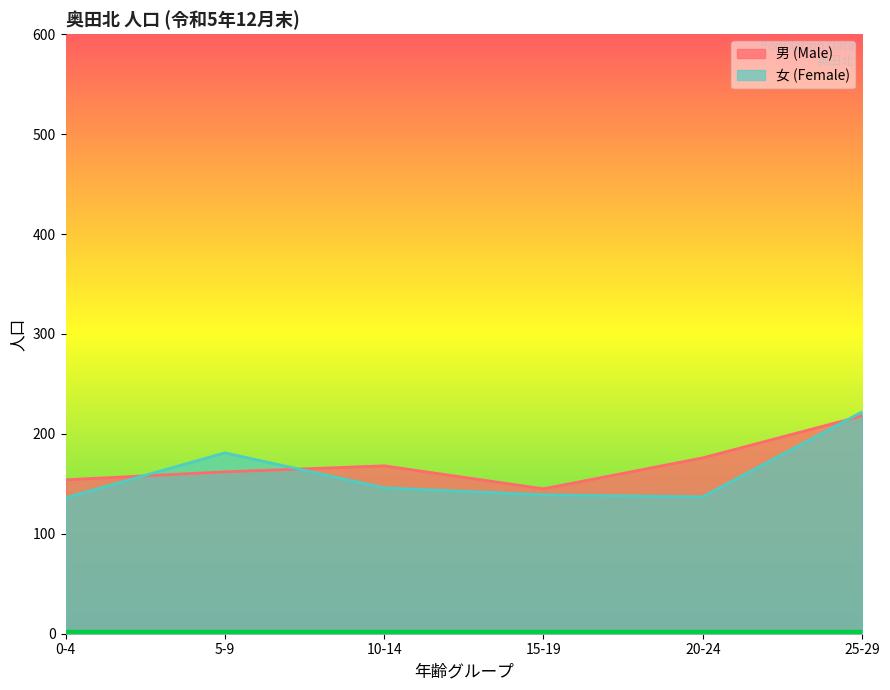

Which series has the largest total across all categories?

男 (Male)